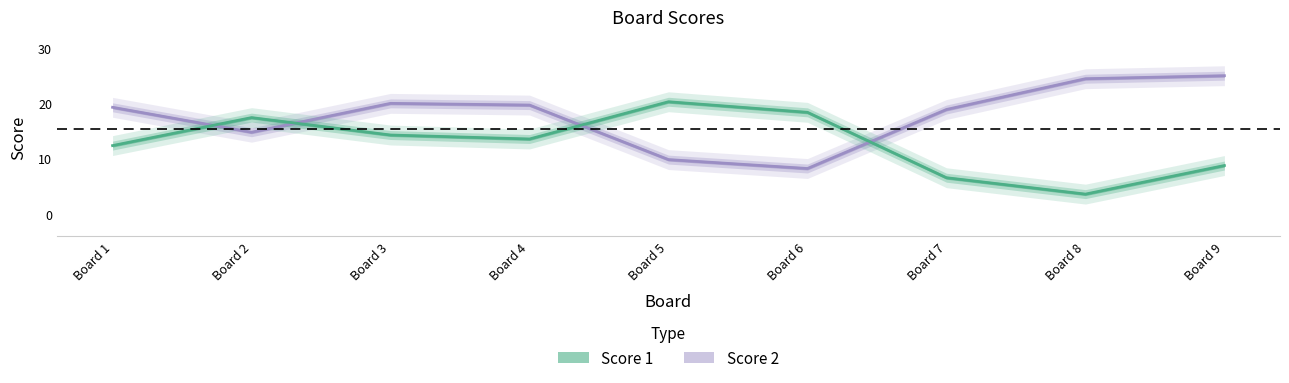

Which series changed the most between Board 4 and Board 8?

Score 1